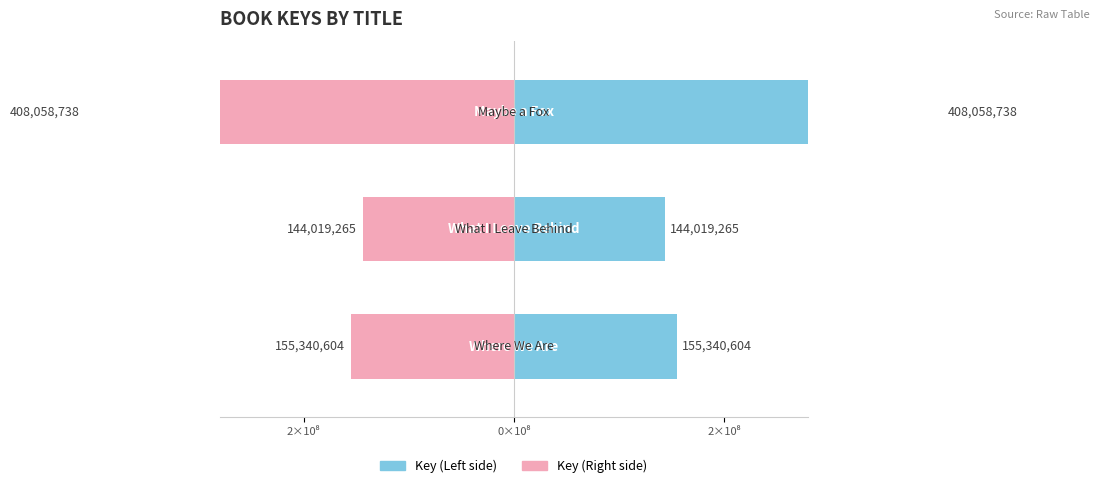

Reading left to right, extract all data points from this chart.

Key (Left): 1.6	1.4	4.1
Key (Right): -1.6	-1.4	-4.1